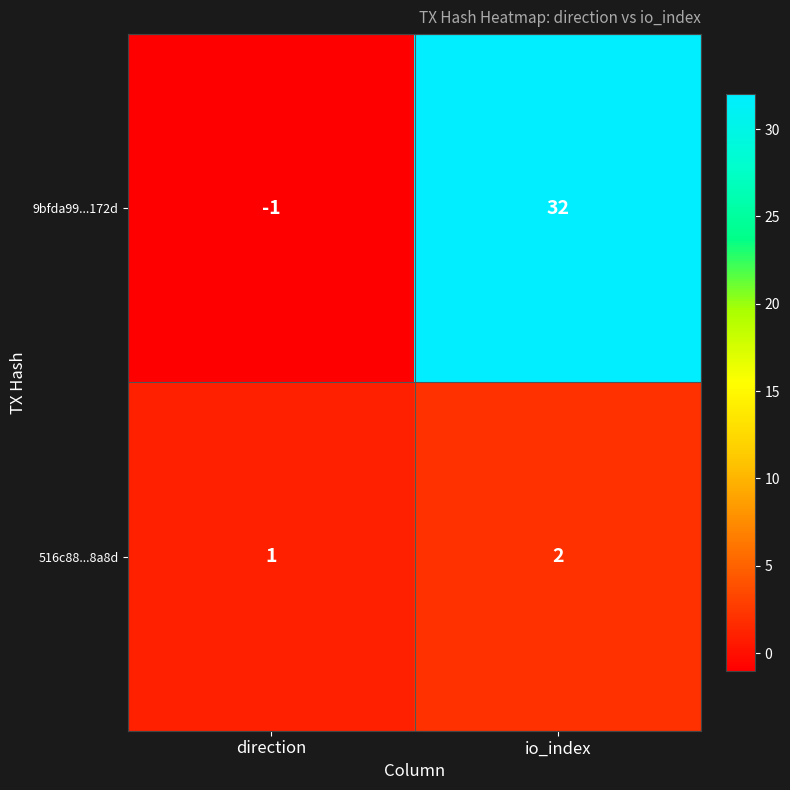

What is the spread (max minus min) of values at io_index?

30